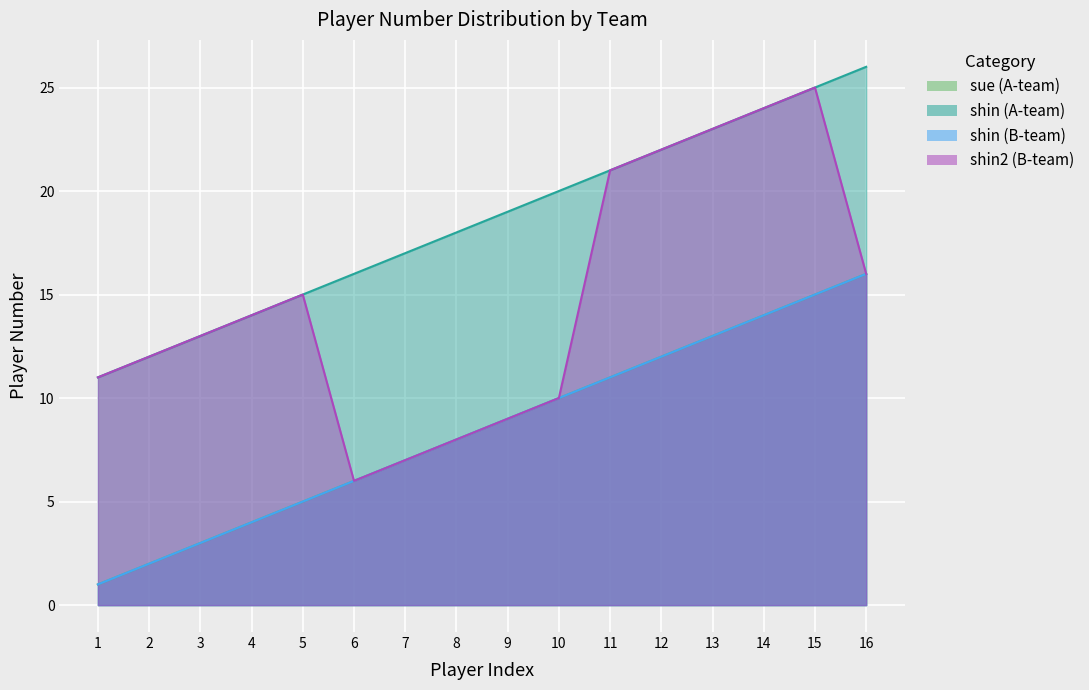

At which label does shin (B-team) first exceed 9?

10